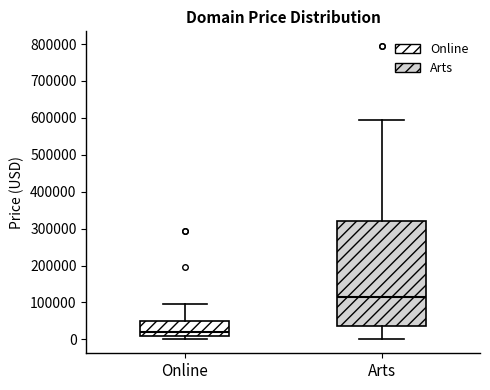

Where is the lower edge of the box for Arts on the y-axis? The values are not printed on the chart, so give them approximately, as read against the axis.

40000